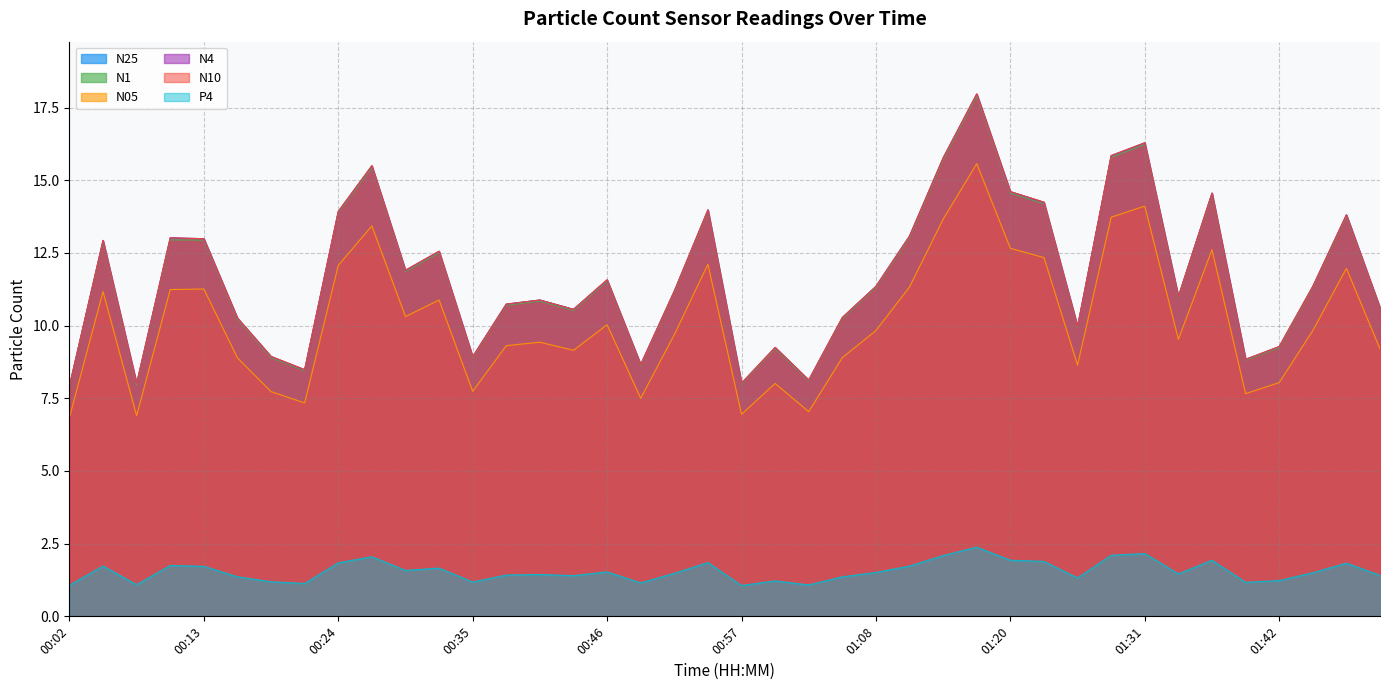

What is the difference between the maximum and minimum values in the N25 series?

10.0